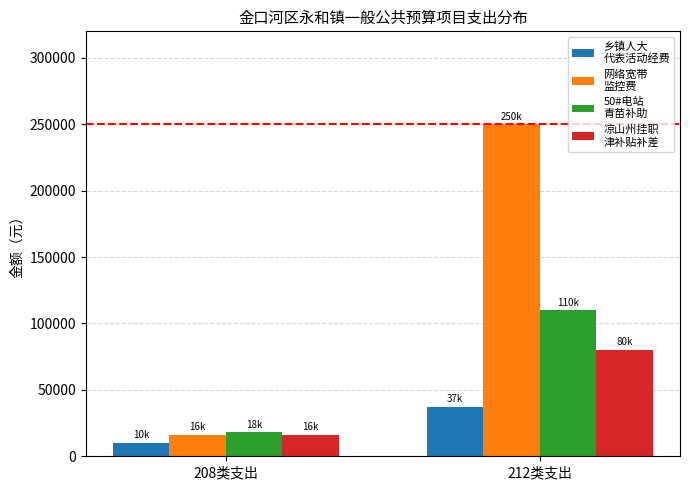

What is the spread (max minus min) of values at 212类支出?

212800